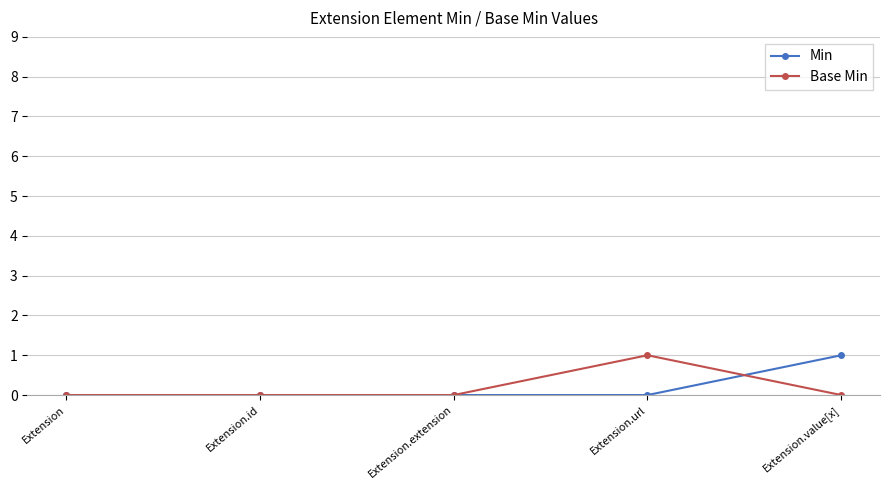

True or false: Base Min and Min intersect in this chart.

True